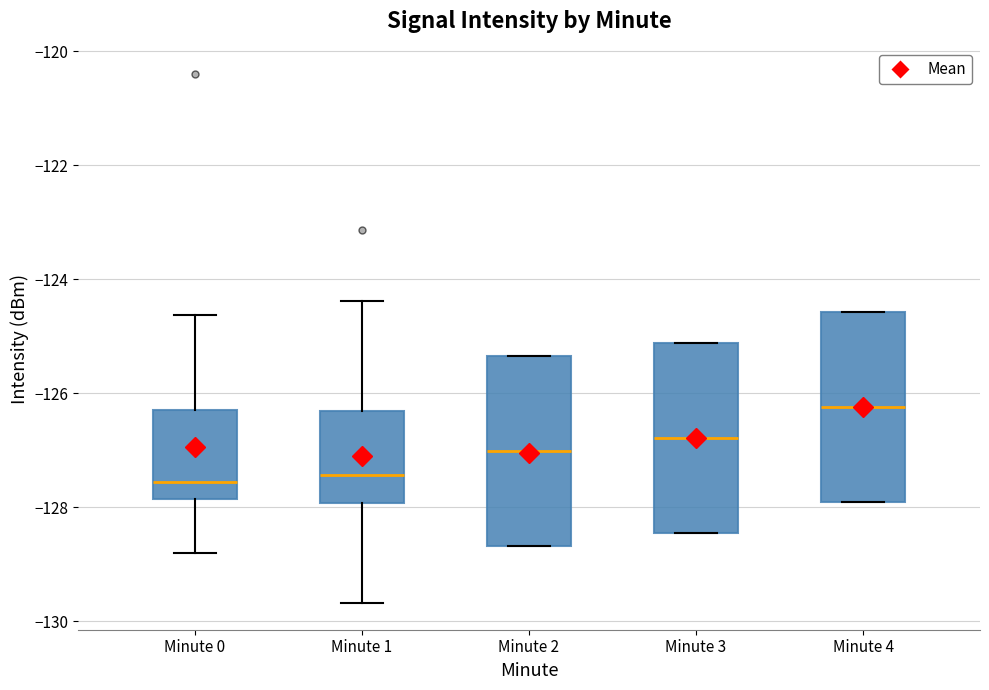

Reading left to right, read every box against the y-axis: the position of its median line, the range the box covers, and the ends of its whiskers. The values are not printed on the chart, so give them approximately, as read against the axis.

Minute 0: median -127.6, box -127.8 to -126.2, whiskers -128.8 to -124.6
Minute 1: median -127.4, box -128.0 to -126.4, whiskers -129.6 to -124.4
Minute 2: median -127.0, box -128.6 to -125.4, whiskers -128.6 to -125.4
Minute 3: median -126.8, box -128.4 to -125.2, whiskers -128.4 to -125.2
Minute 4: median -126.2, box -128.0 to -124.6, whiskers -128.0 to -124.6